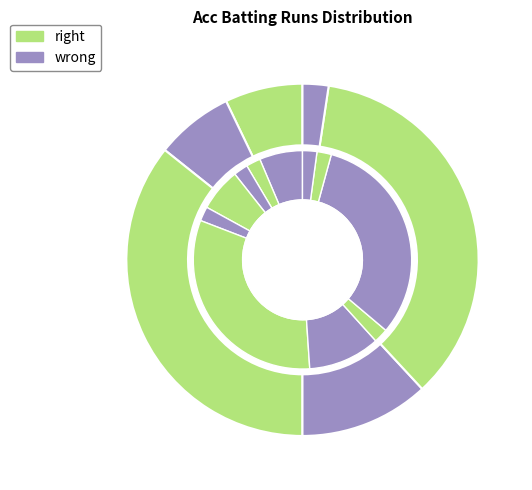

What percentage is NOT represented by Hardik Trivedi?

100.0%